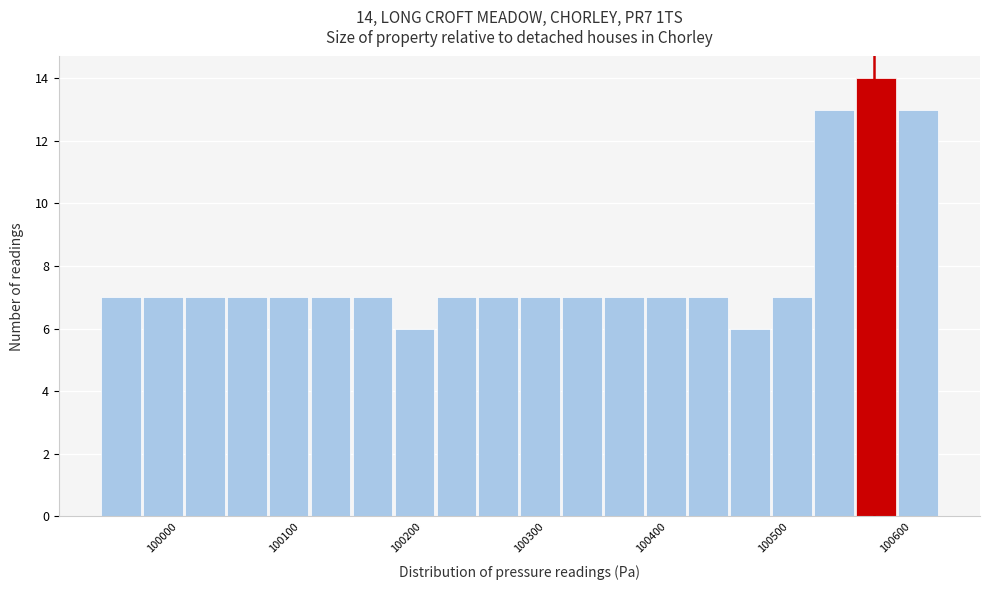

Read against the x-axis, roughly where is the centre of the tallest bar?

100580